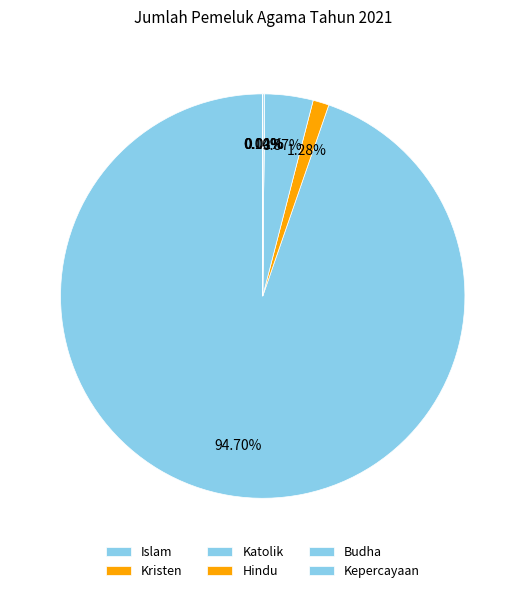

Is it true that Islam is 95% of the pie?

True